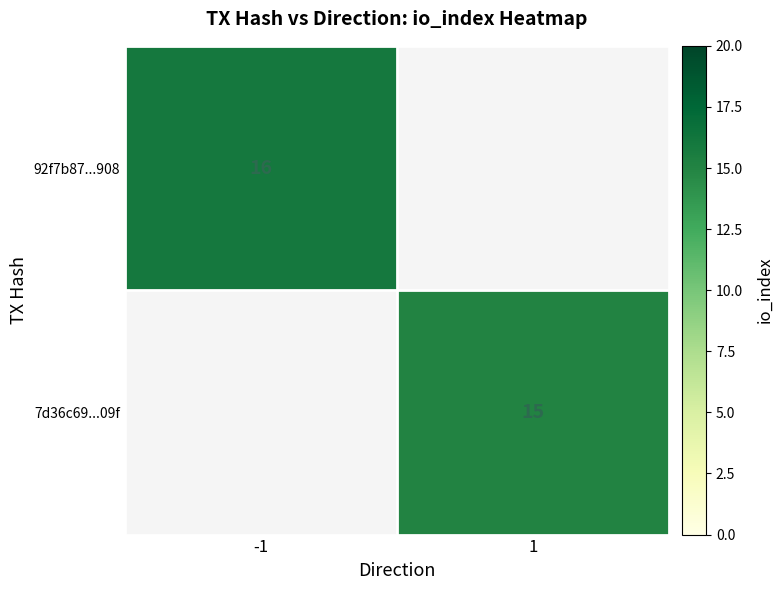

Is it true that 7d36c69...09f equals 15 at 1?

True